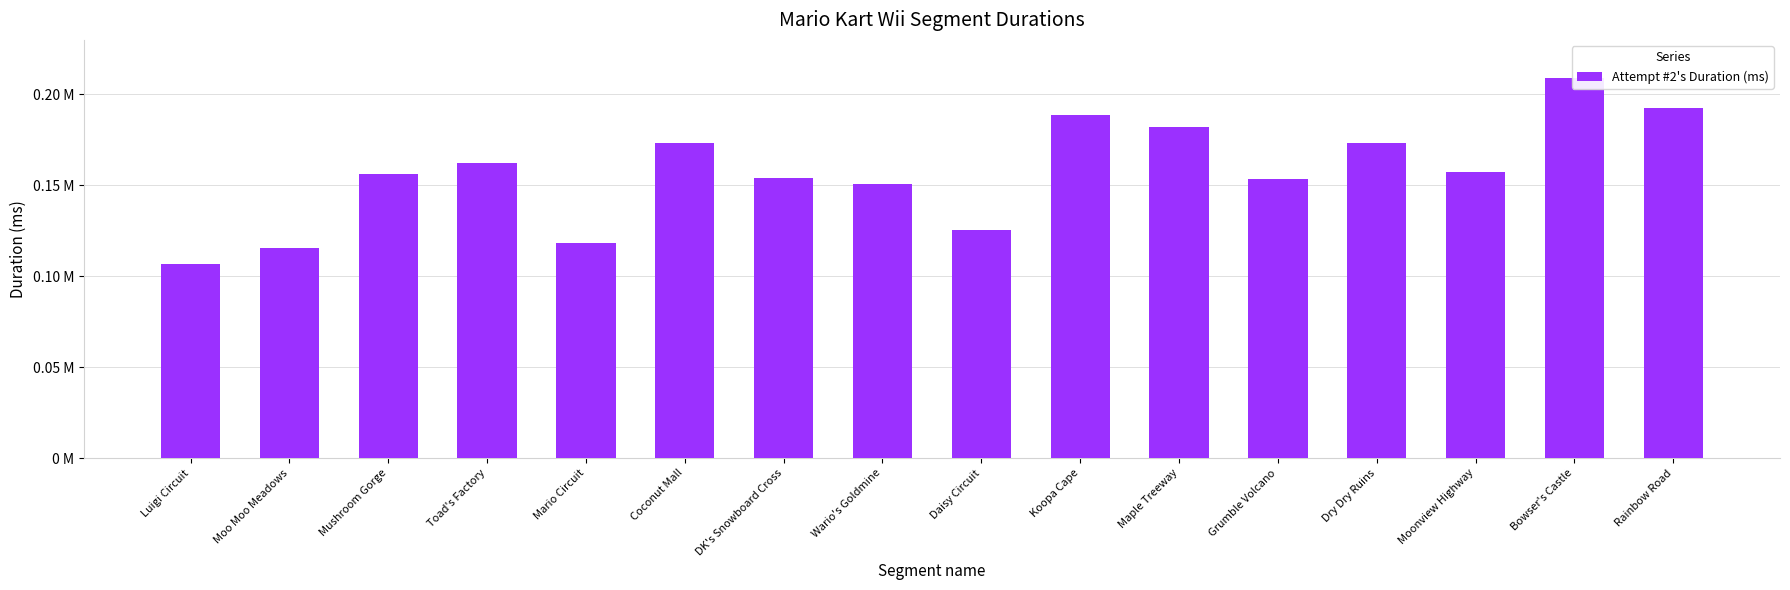

What is the value of the 8th bar from the left?

150937